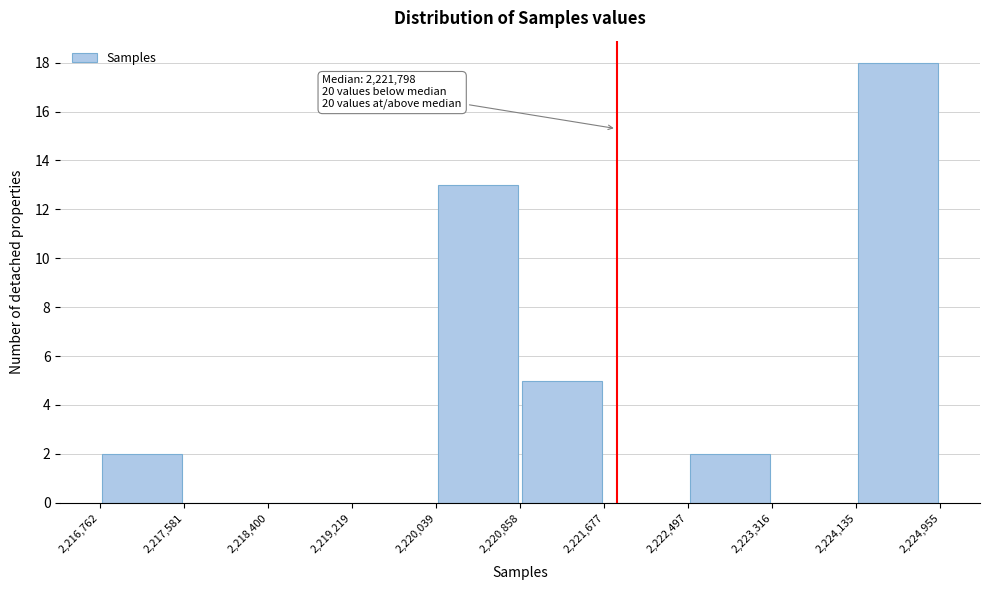

Which range on the x-axis has the tallest bar?

2,224,135 to 2,224,955